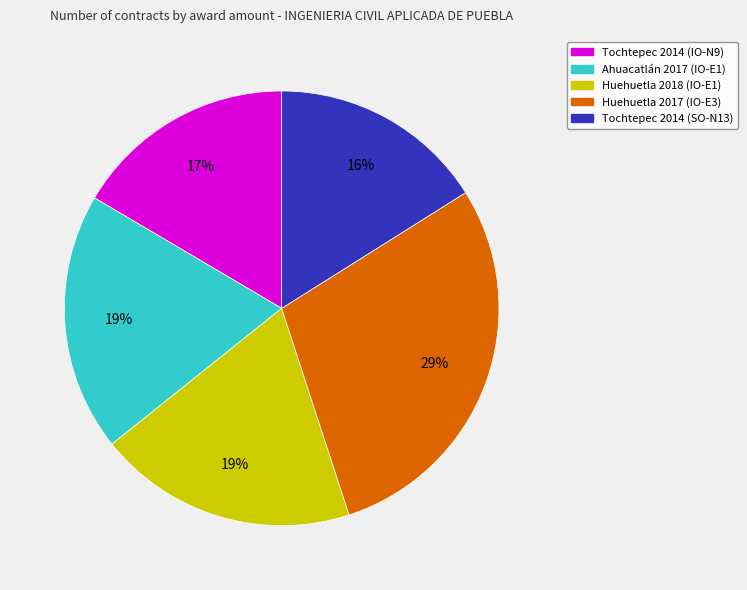

How many slices are in this pie chart?

5